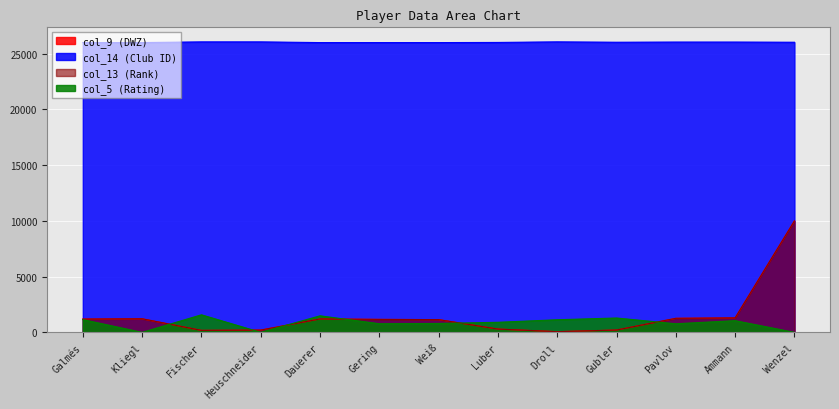

At how many categories does at least one series exceed 18545?

13